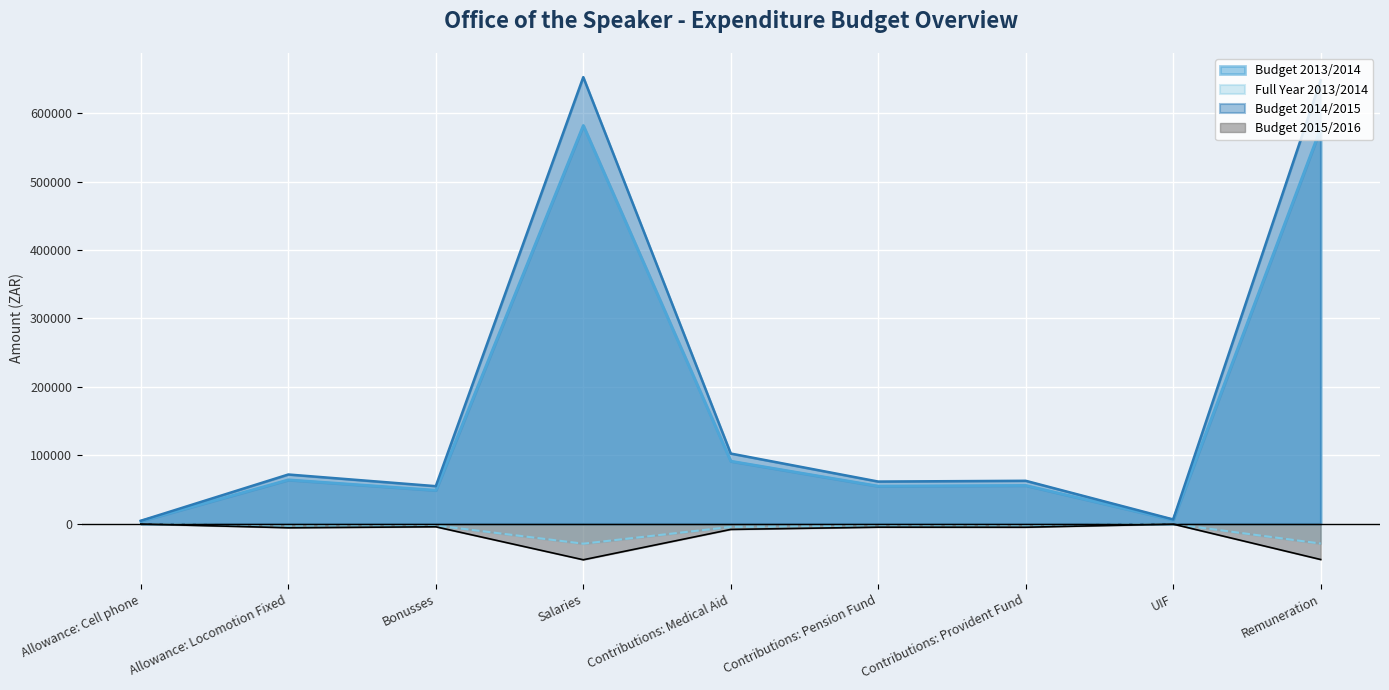

Reading left to right, transcribe all the data shown in this chart.

Budget 2013/2014: Allowance: Cell phone=3900.0	Allowance: Locomotion Fixed=64200.0	Bonusses=49000.0	Salaries=582000.0	Contributions: Medical Aid=91500.0	Contributions: Pension Fund=55000.0	Contributions: Provident Fund=56000.0	UIF=5600.0	Remuneration=578000.0
Full Year 2013/2014: Allowance: Cell phone=-195.0	Allowance: Locomotion Fixed=-3210.0	Bonusses=-2450.0	Salaries=-29100.0	Contributions: Medical Aid=-4575.0	Contributions: Pension Fund=-2750.0	Contributions: Provident Fund=-2800.0	UIF=-280.0	Remuneration=-28900.0
Budget 2014/2015: Allowance: Cell phone=4373.5	Allowance: Locomotion Fixed=71993.9	Bonusses=54948.6	Salaries=652654.8	Contributions: Medical Aid=102608.1	Contributions: Pension Fund=61677.0	Contributions: Provident Fund=62798.4	UIF=6279.8	Remuneration=648169.2
Budget 2015/2016: Allowance: Cell phone=-352.5	Allowance: Locomotion Fixed=-5803.4	Bonusses=-4429.4	Salaries=-52610.2	Contributions: Medical Aid=-8271.2	Contributions: Pension Fund=-4971.8	Contributions: Provident Fund=-5062.1	UIF=-506.2	Remuneration=-52248.6